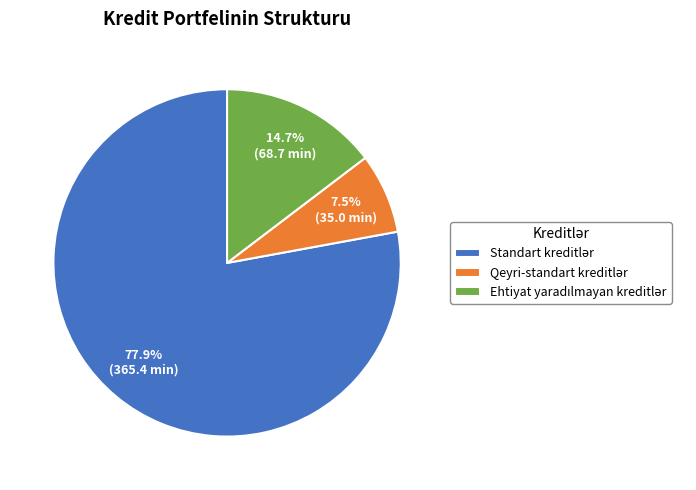

Is there any slice that represents more than half of the pie?

Yes